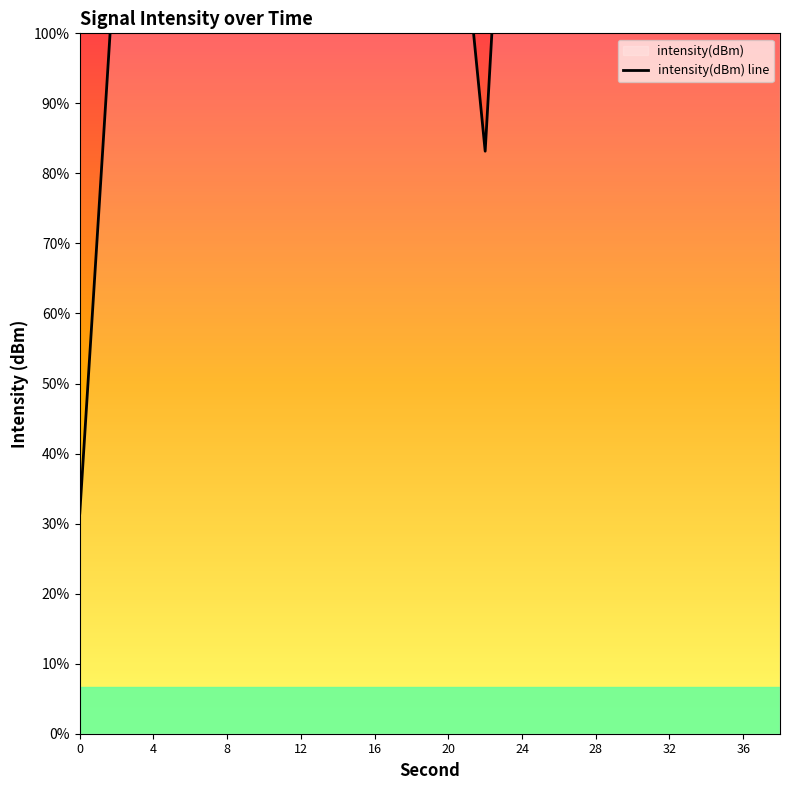

How many lines are shown in the chart?

1